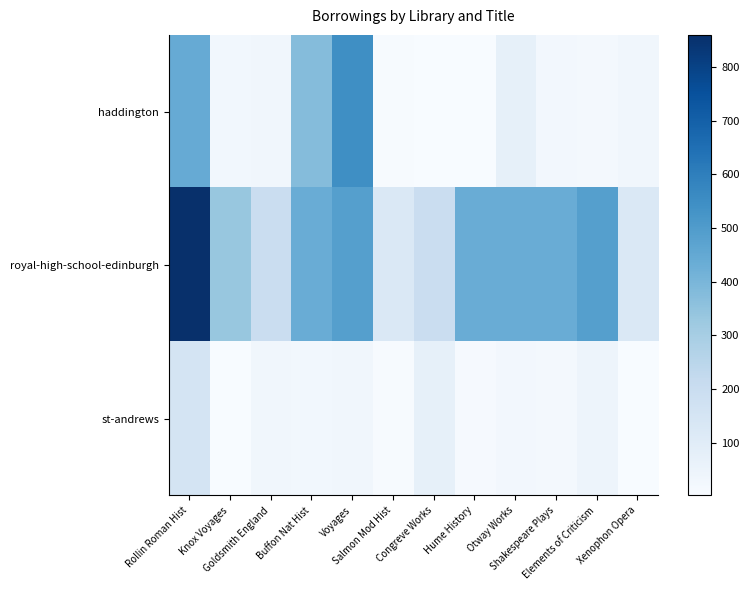

Between Hume History and Otway Works, which is larger?

Otway Works